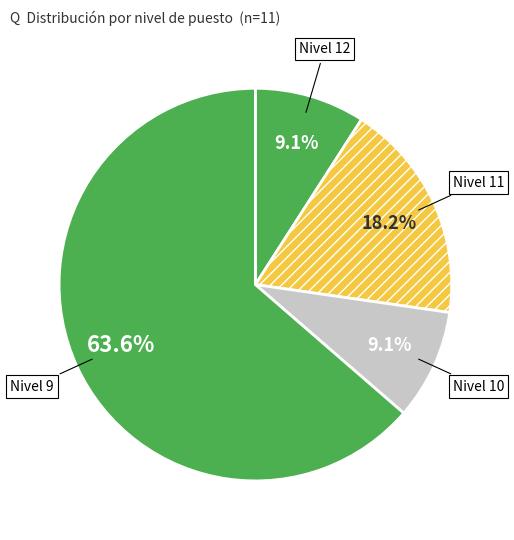

What is the majority slice?

Nivel 9